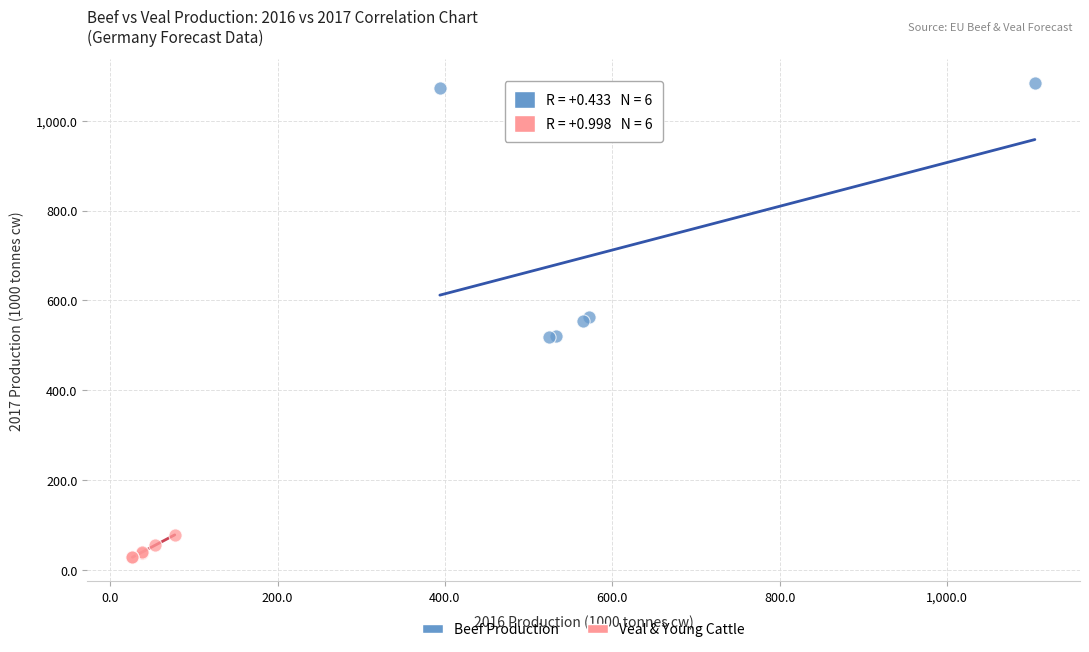

Which series has the widest spread of Y values?

Beef Production